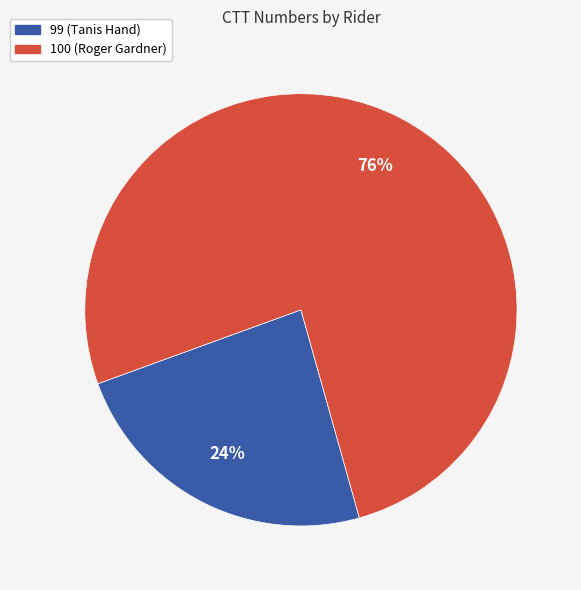

To the nearest percent, what is the difference between the 100 (Roger Gardner) and 99 (Tanis Hand) slice percentages?

52%